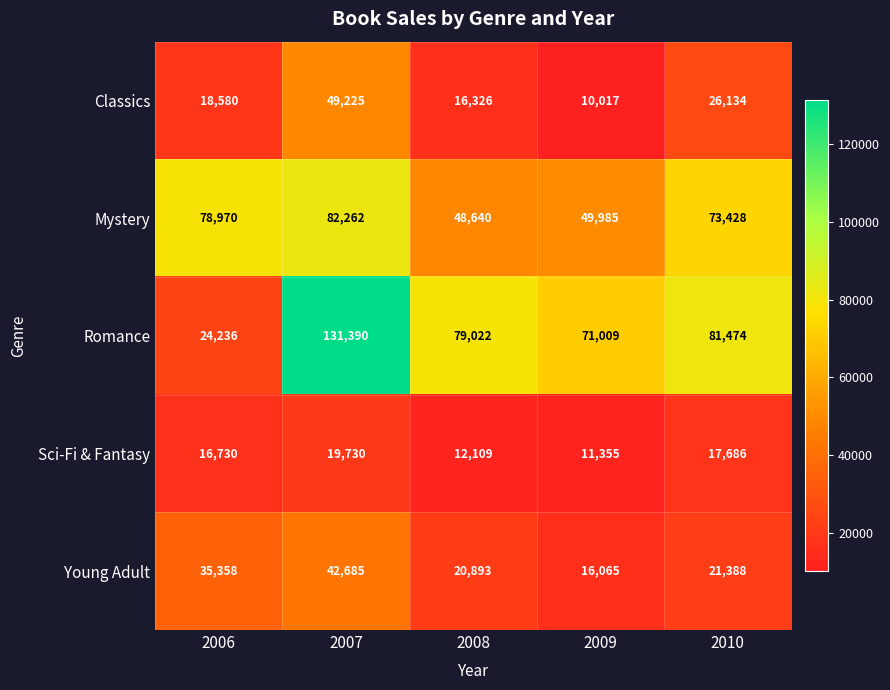

Where does the Romance series first go above 79022?

2007